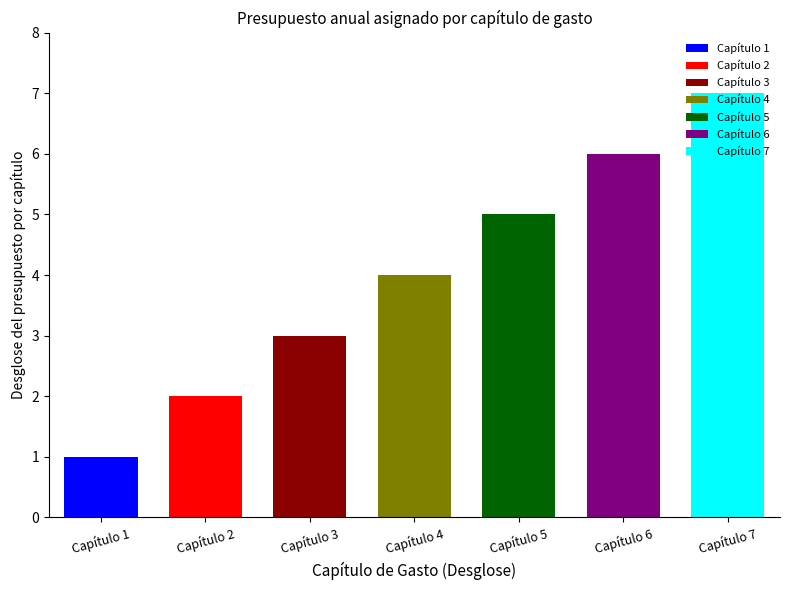

What is the greatest value displayed?

7